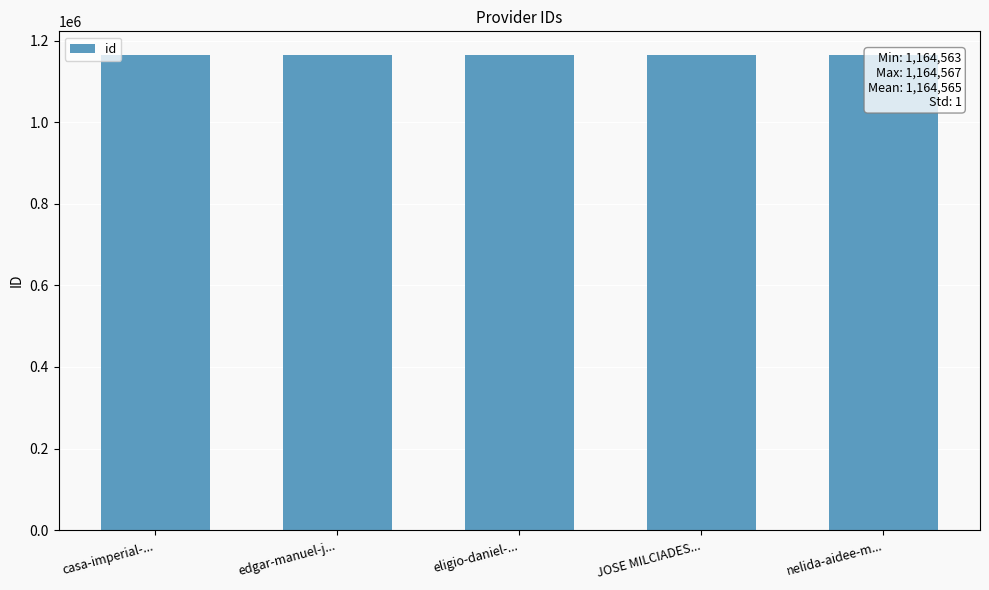

Reading right to left, extract all data points from this chart.

1164563	1164566	1164564	1164567	1164565